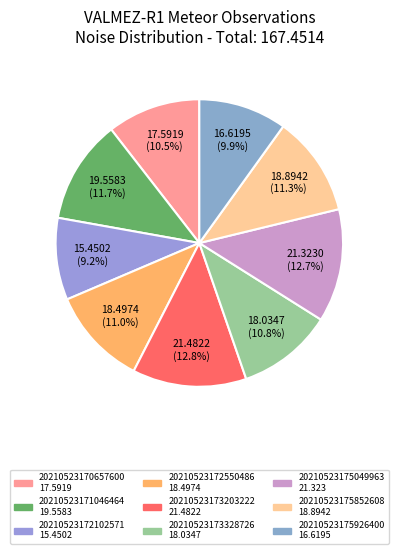

Which category has the smallest portion of the pie?

20210523172102571